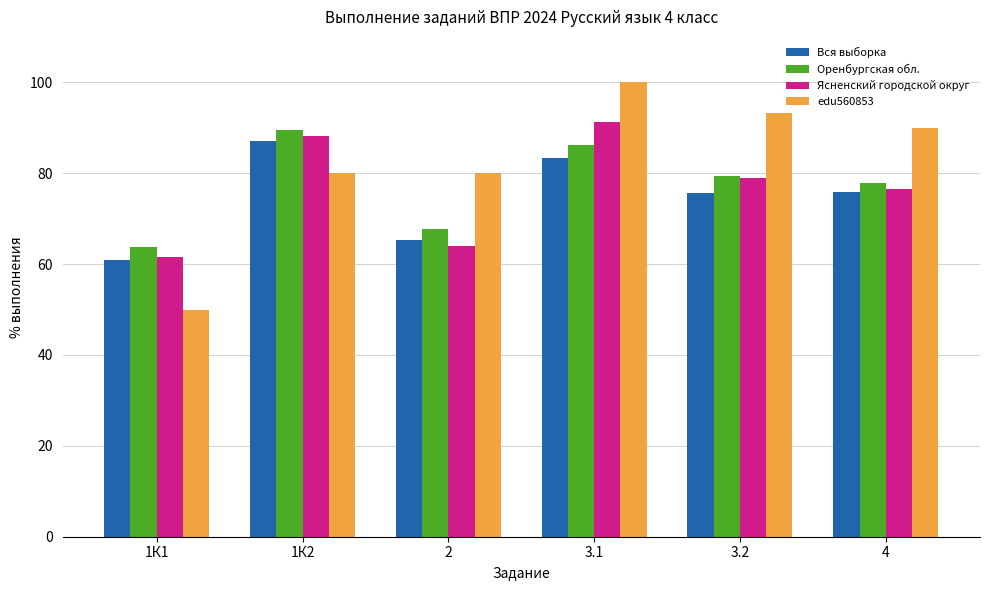

What is the difference between the Оренбургская обл. values at 4 and 1К2?

11.6